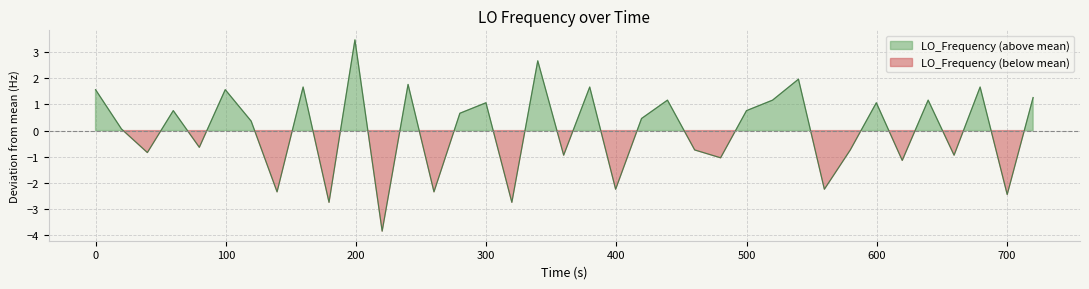

Is it true that the value at 20 is -4.0?

False